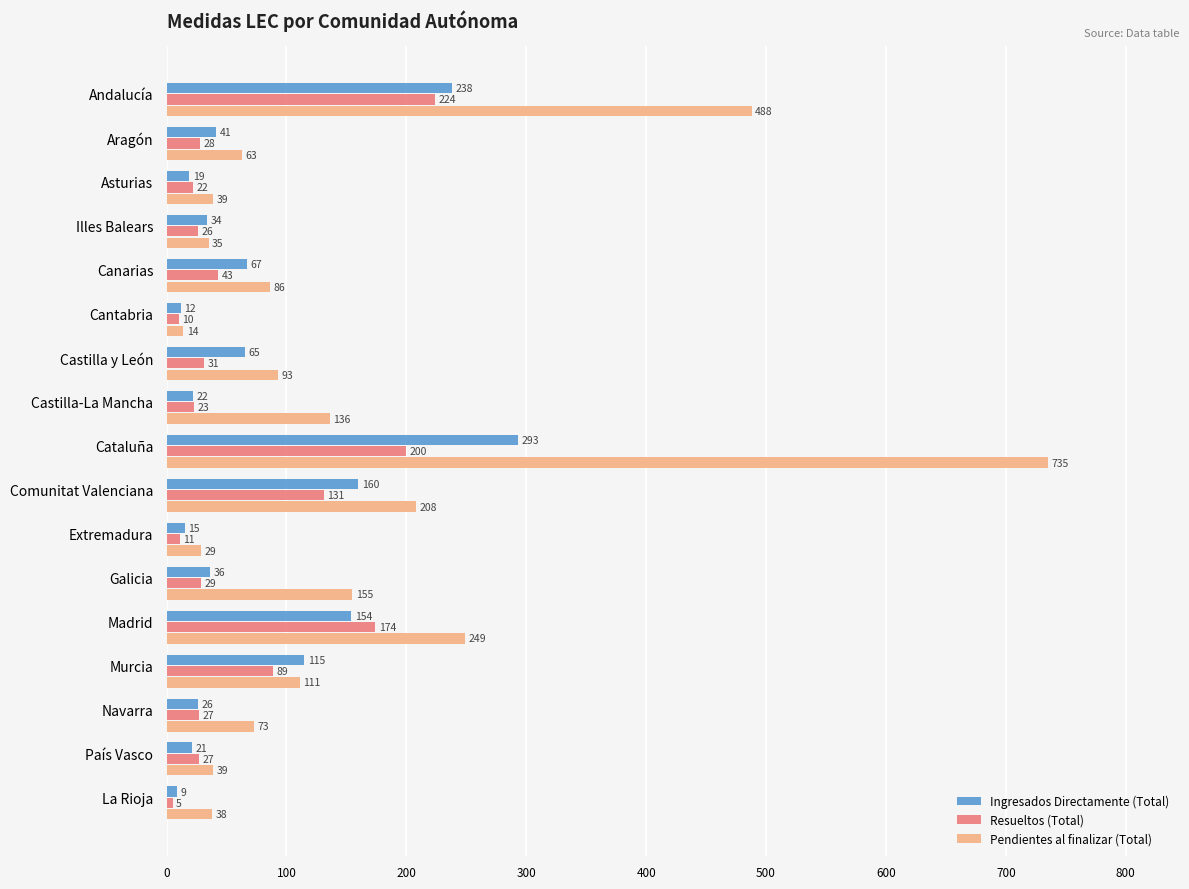

Between Canarias and Comunitat Valenciana, which series saw the biggest shift?

Pendientes al finalizar (Total)